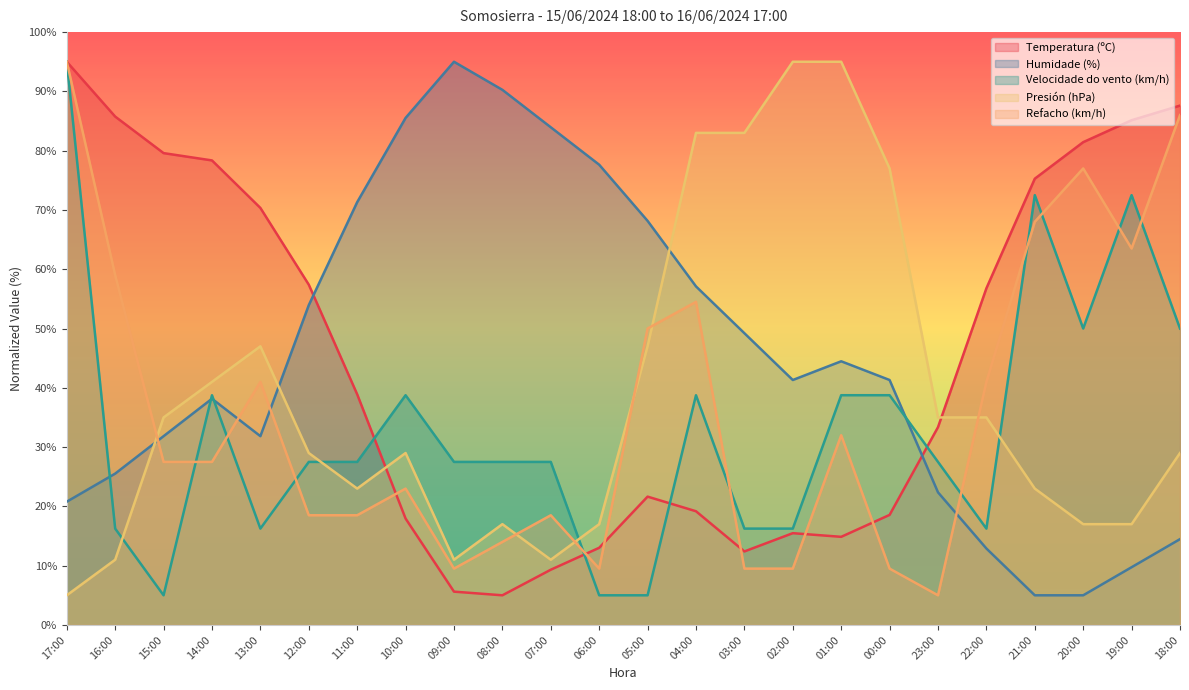

How many lines are shown in the chart?

5